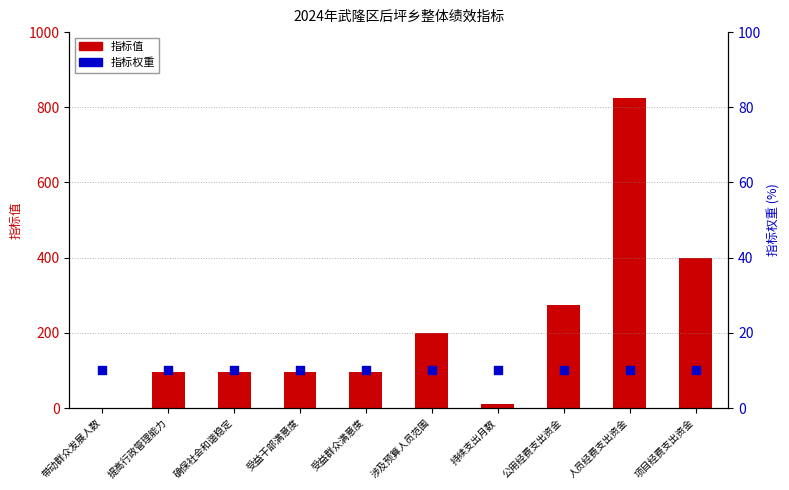

At which category is the sum across all series the highest?

人员经费支出资金